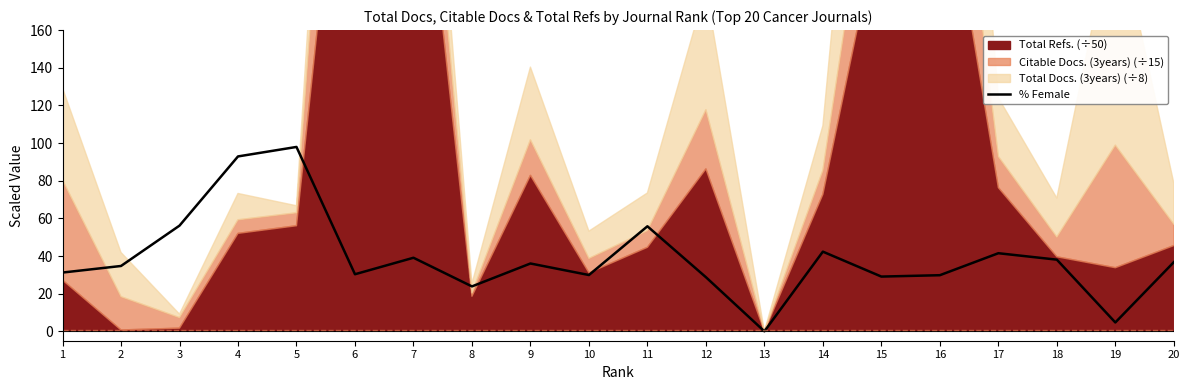

True or false: the data has more than 1 interior local peaks.

True